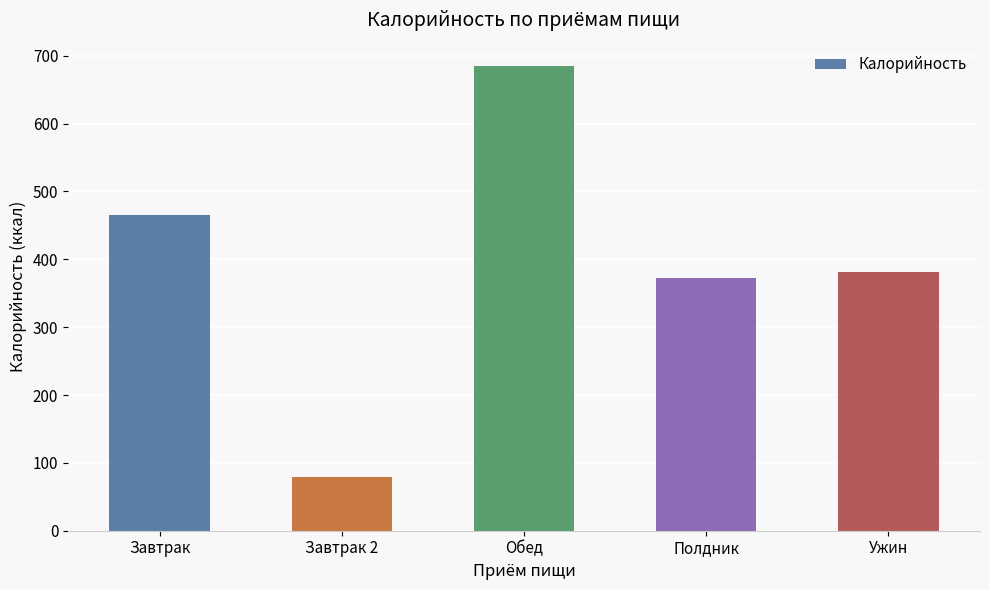

What is the approximate value at Завтрак 2, to the nearest 10?

80